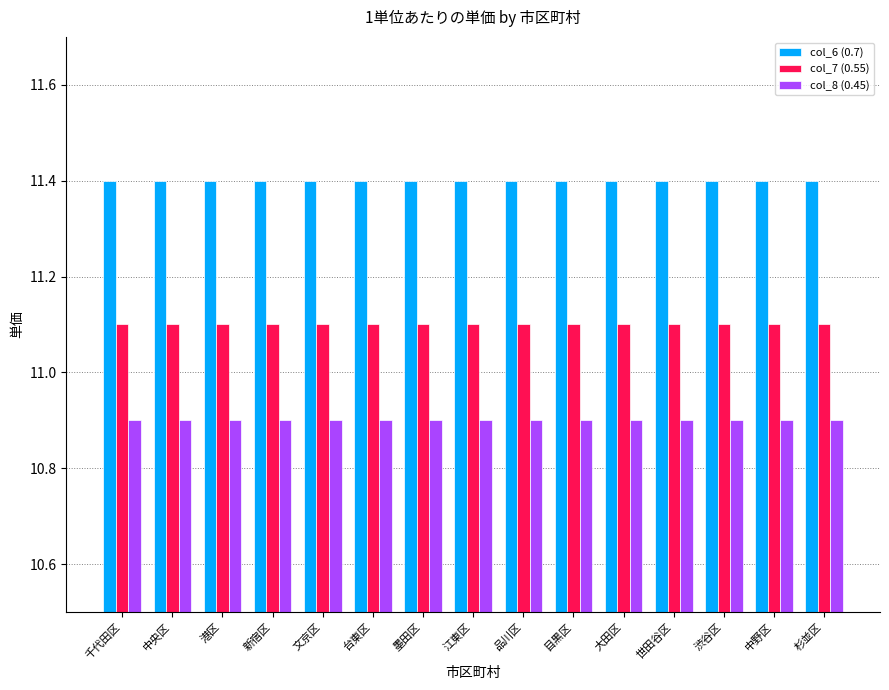

Which series has the largest total across all categories?

col_6 (0.7)